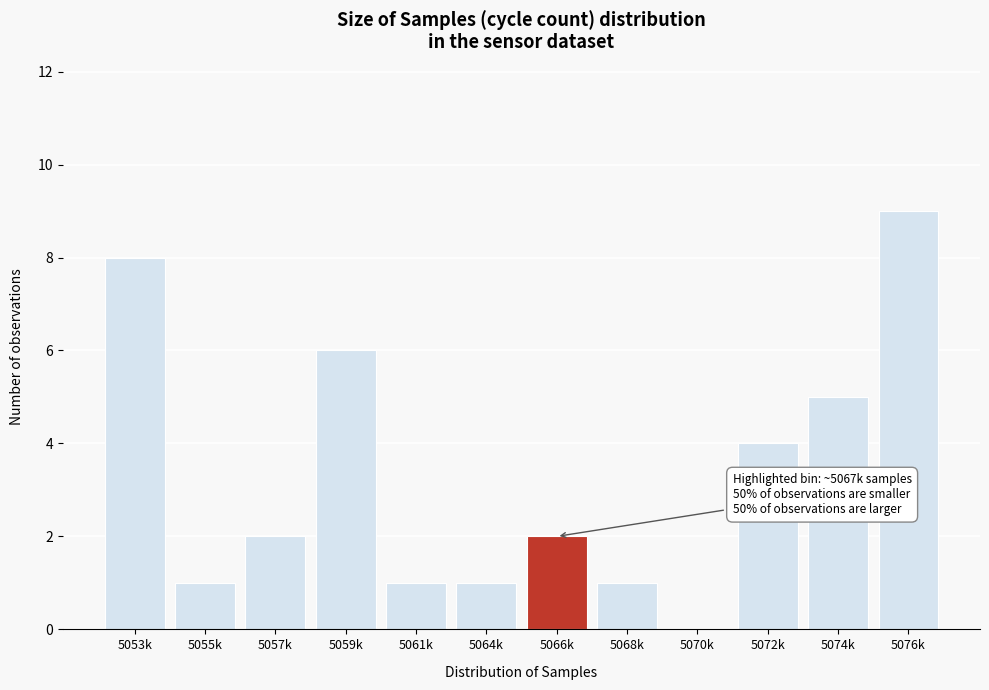

Reading left to right, what are all the values shown in this chart?

5053k=8	5055k=1	5057k=2	5059k=6	5061k=1	5064k=1	5066k=2	5068k=1	5070k=0	5072k=4	5074k=5	5076k=9